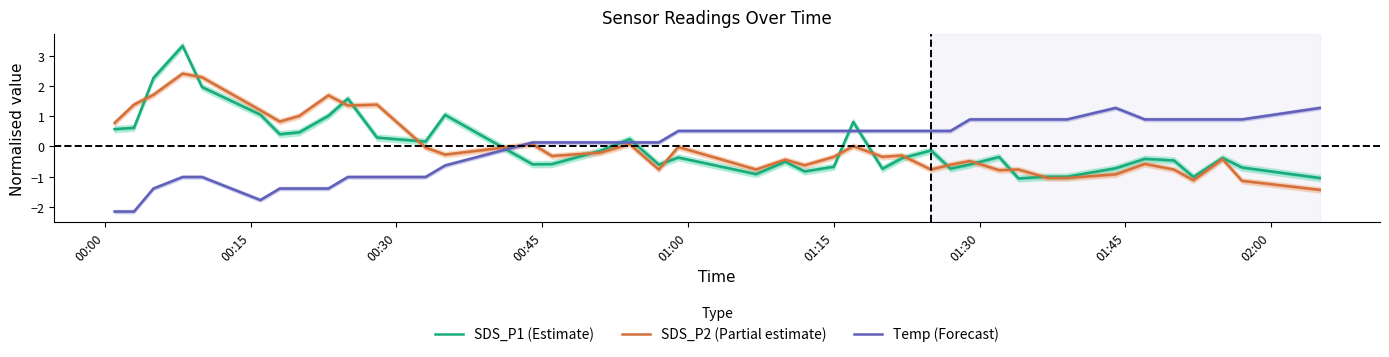

What is the difference between the maximum and second lowest values in the SDS_P1 (Estimate) series?

4.4